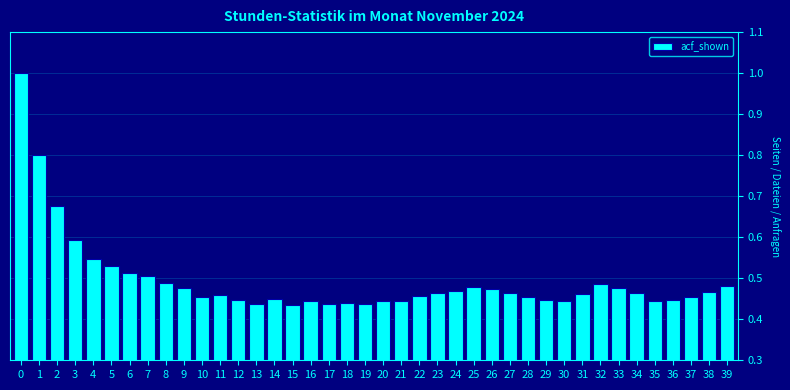

What is the sum of all values?

19.8